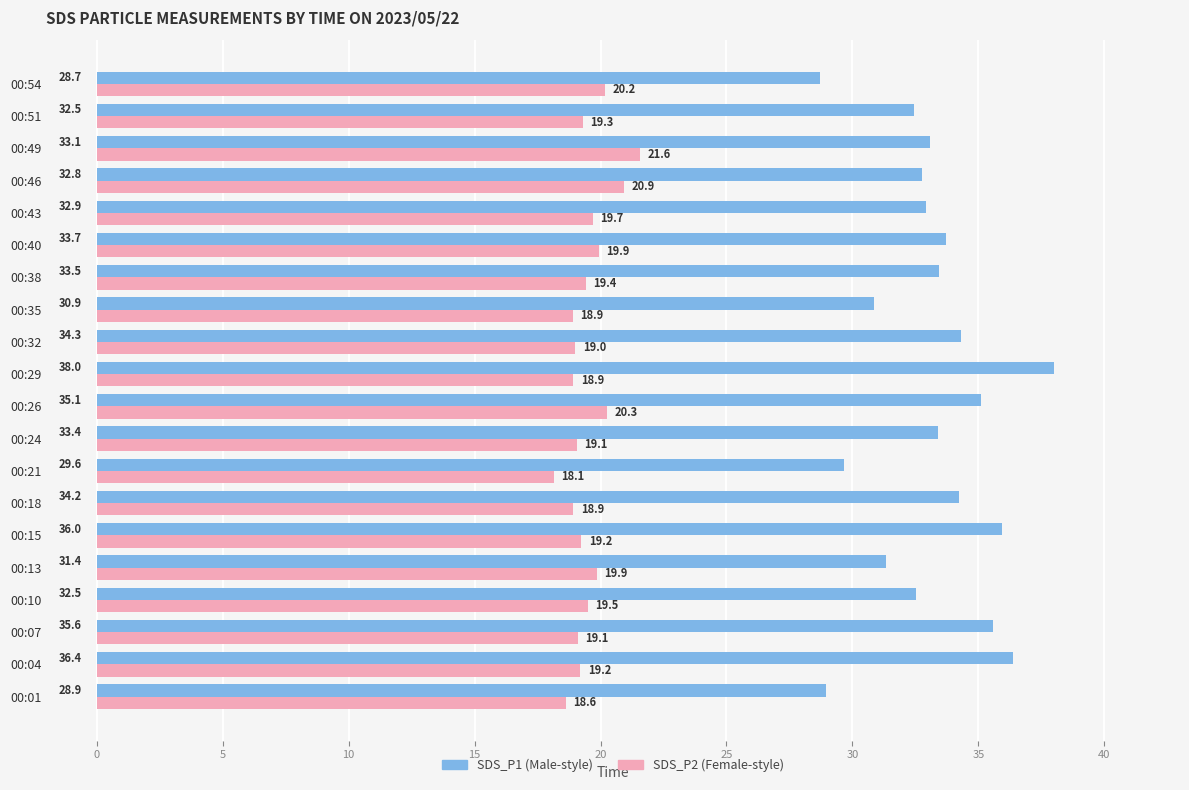

What is the difference between the highest and lowest values at 00:13?

11.5